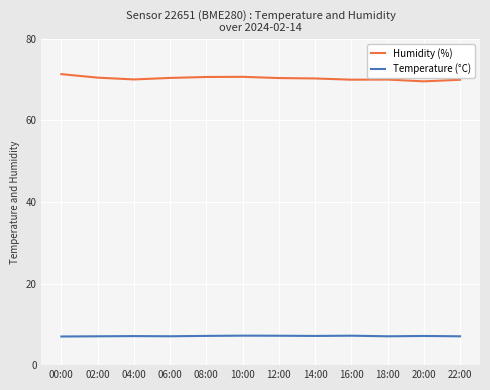

What is the total value across all series at 00:00?

78.4